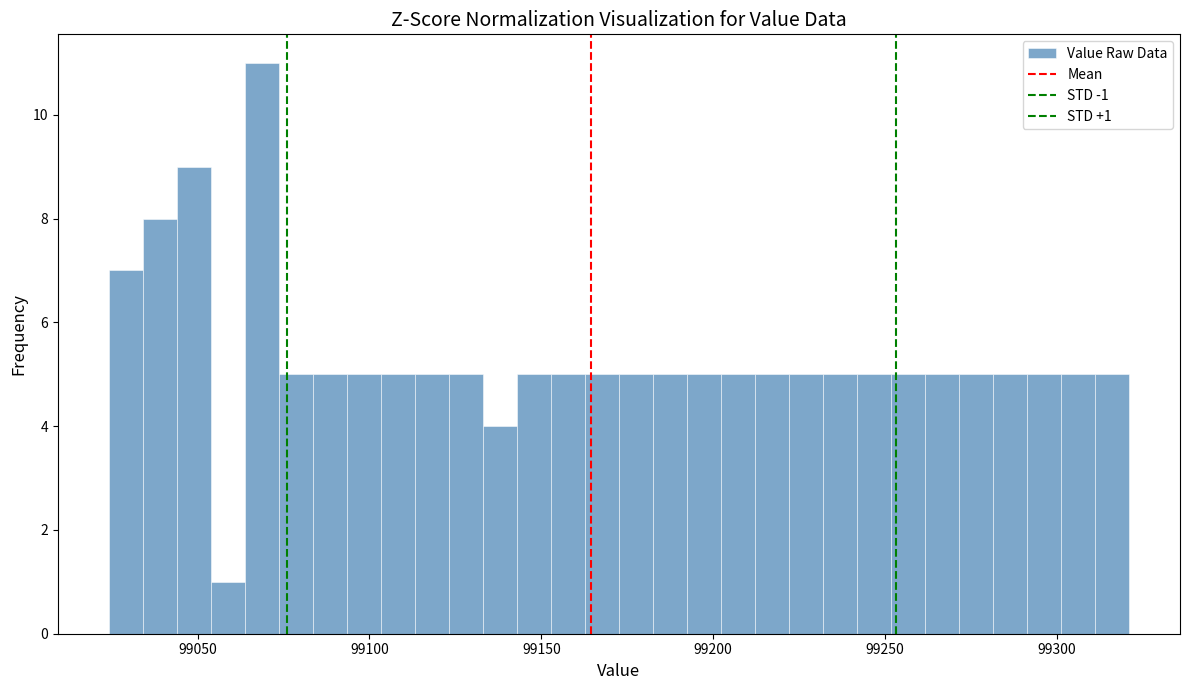

Around what value on the x-axis is the tallest bar? Give the approximate position of its centre, as read against the axis.

99070